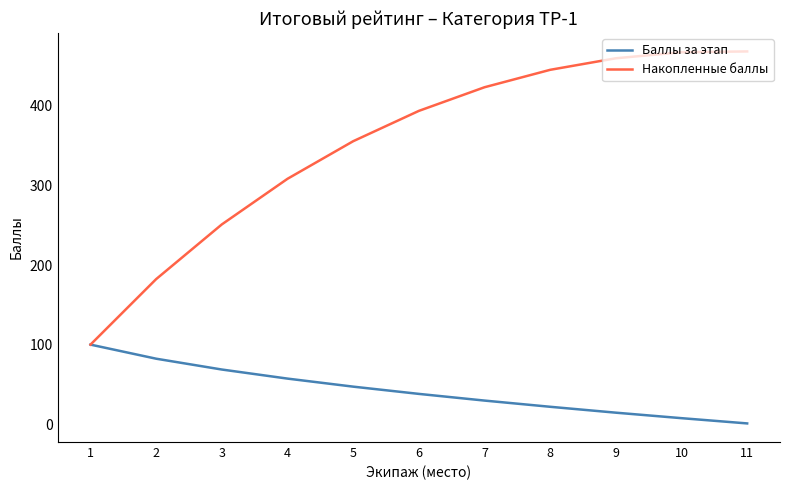

The value of Баллы за этап at 10 is 7.6. True or false?

True